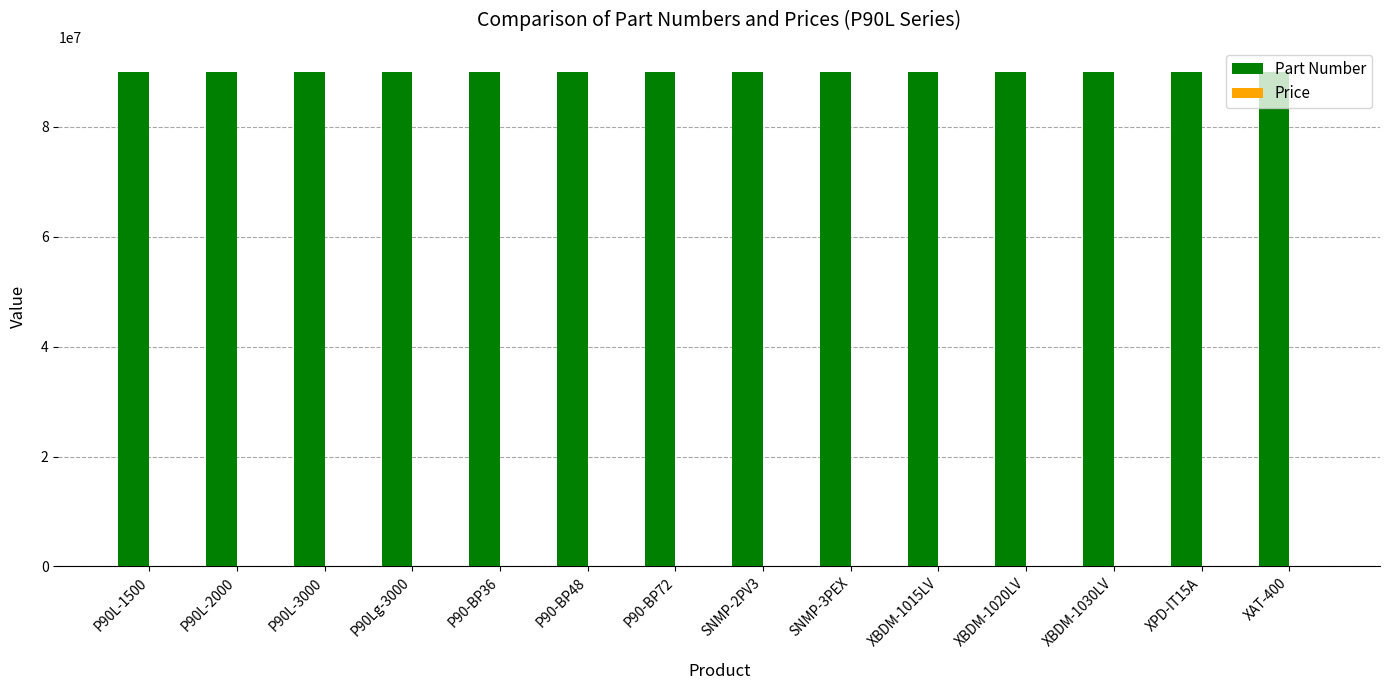

Which series has the largest total across all categories?

Part Number